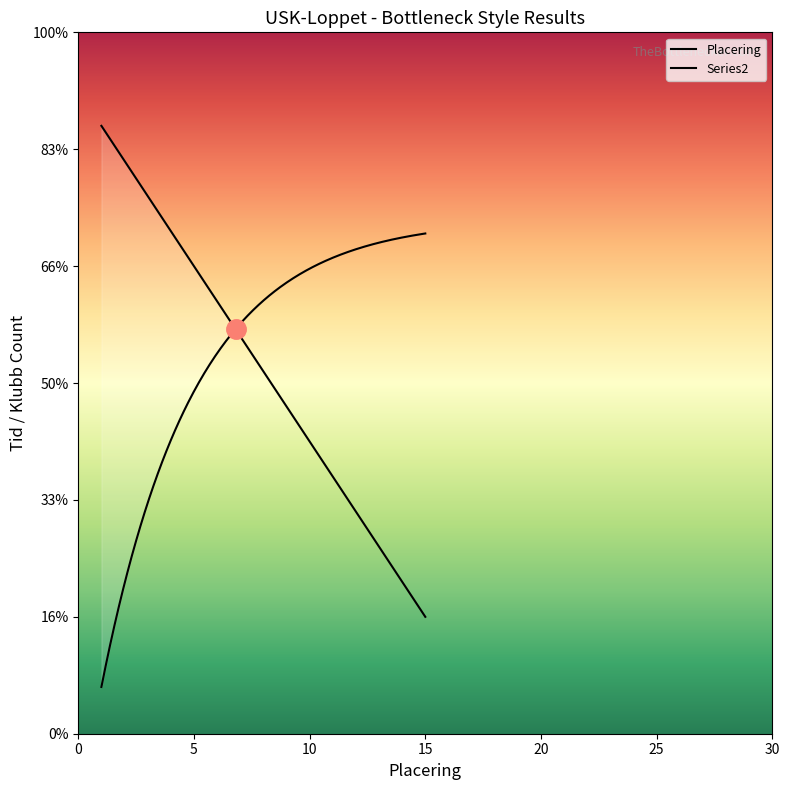

True or false: Placering has a value of 19 at 13.

False